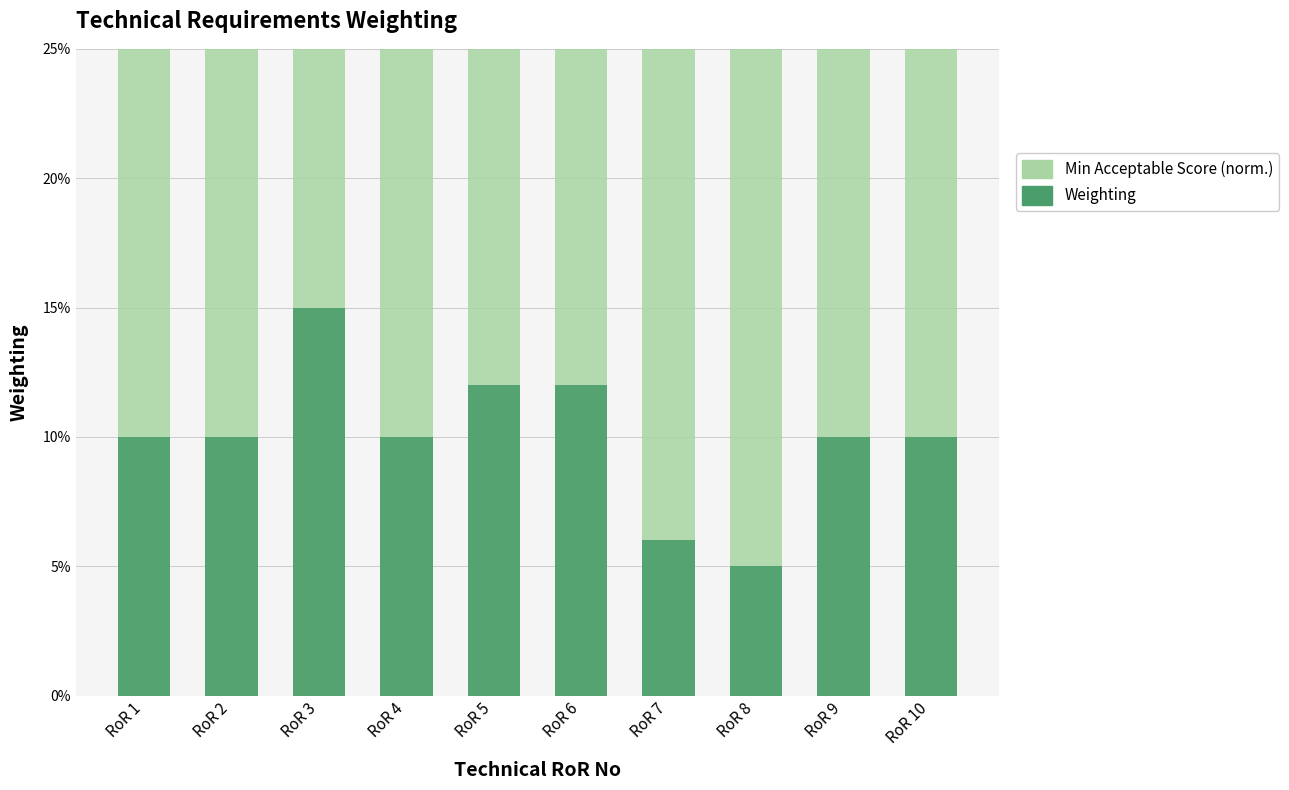

How many groups of bars are there?

10